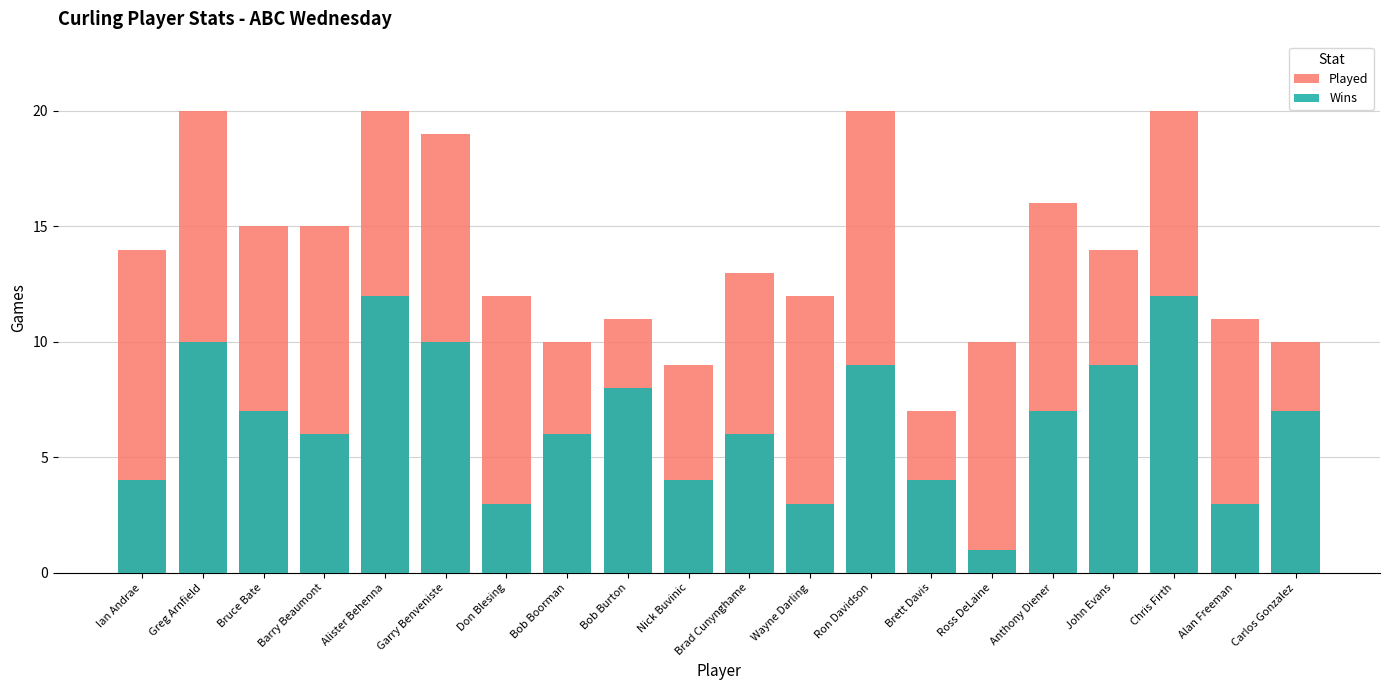

Where does the Wins series first go above 7?

Greg Arnfield